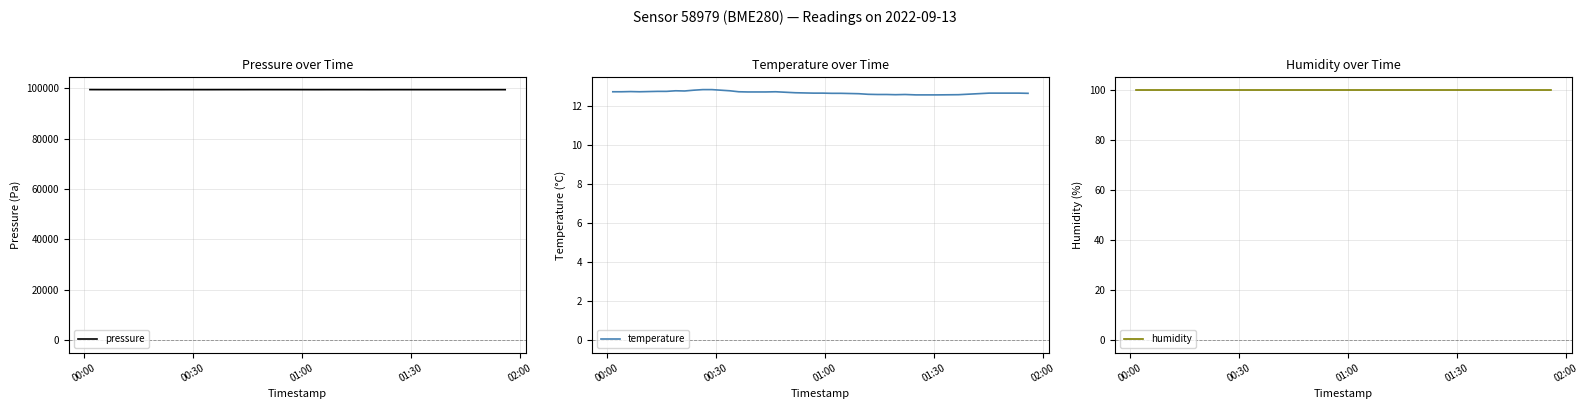

What is the maximum value for pressure?

99432.7